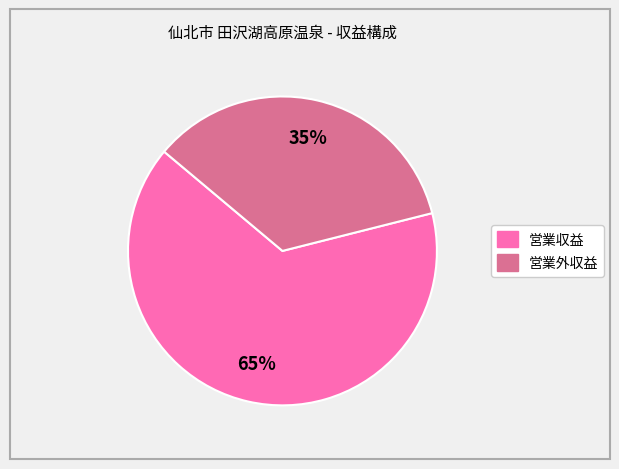

Count the number of slices in the pie.

2